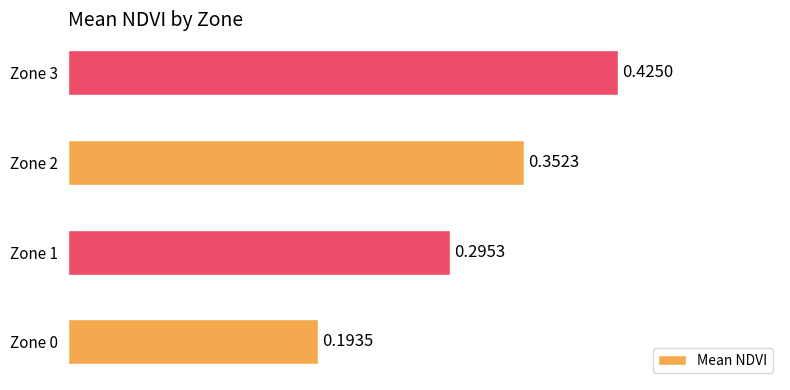

How many bars are there in total?

4